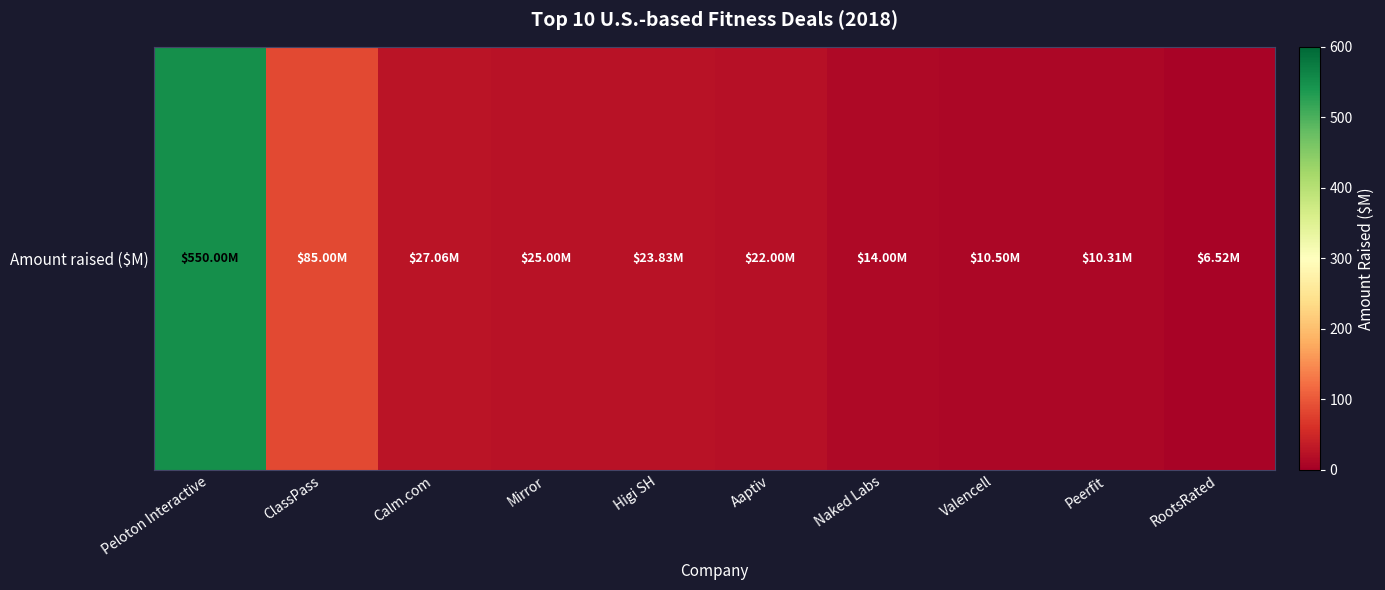

At which label is the value closest to 278?

ClassPass